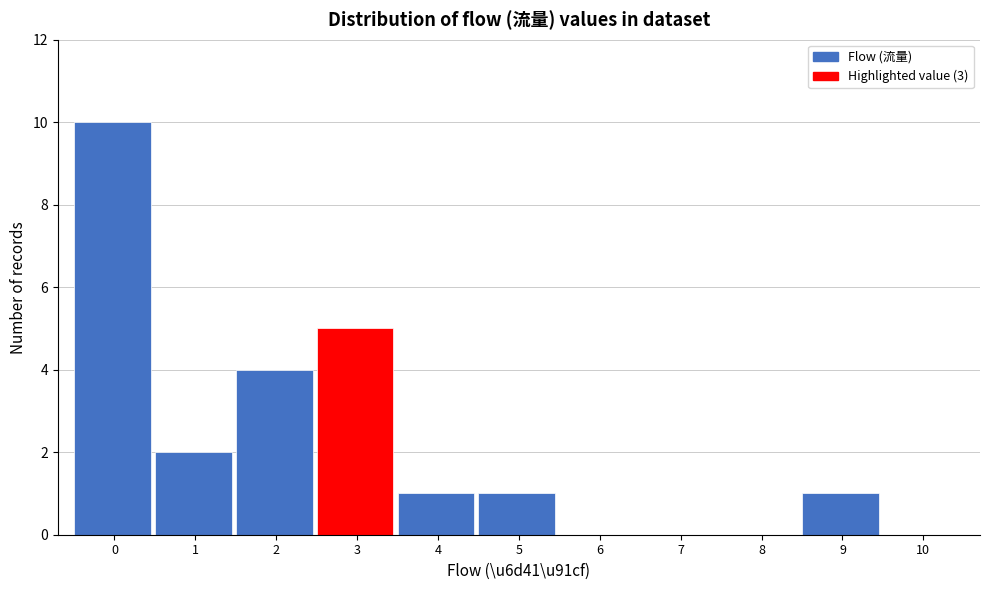

Reading right to left, extract all data points from this chart.

10=0	9=1	8=0	7=0	6=0	5=1	4=1	3=5	2=4	1=2	0=10